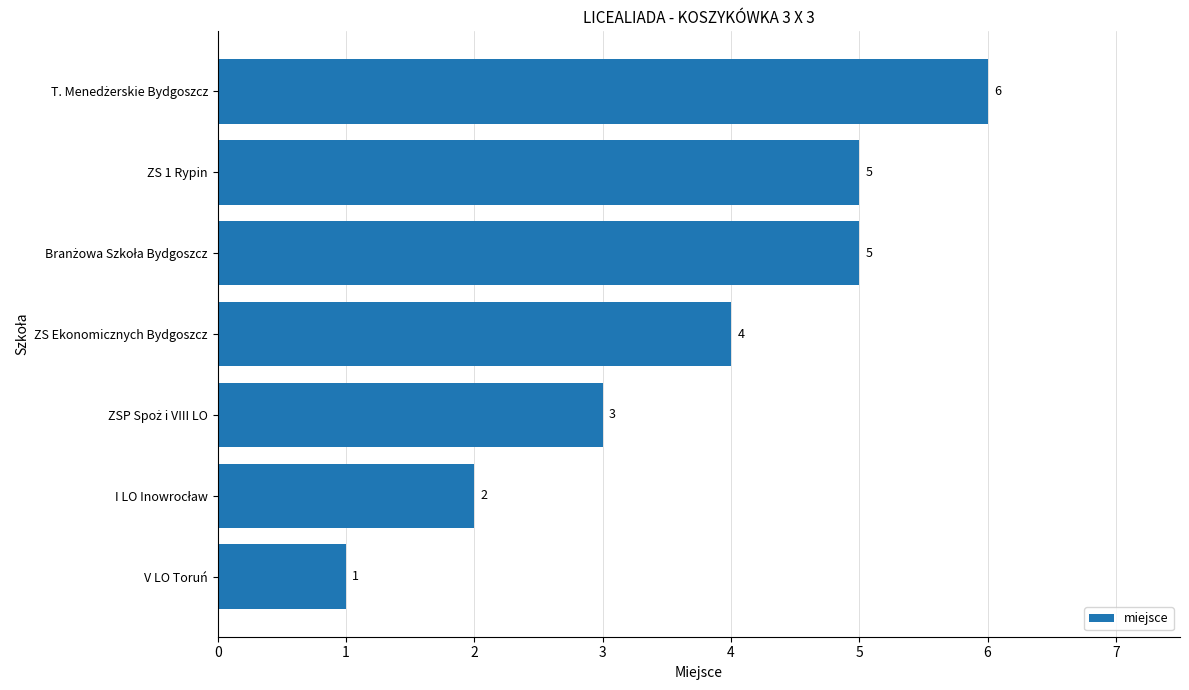

Read the value at ZS 1 Rypin.

5